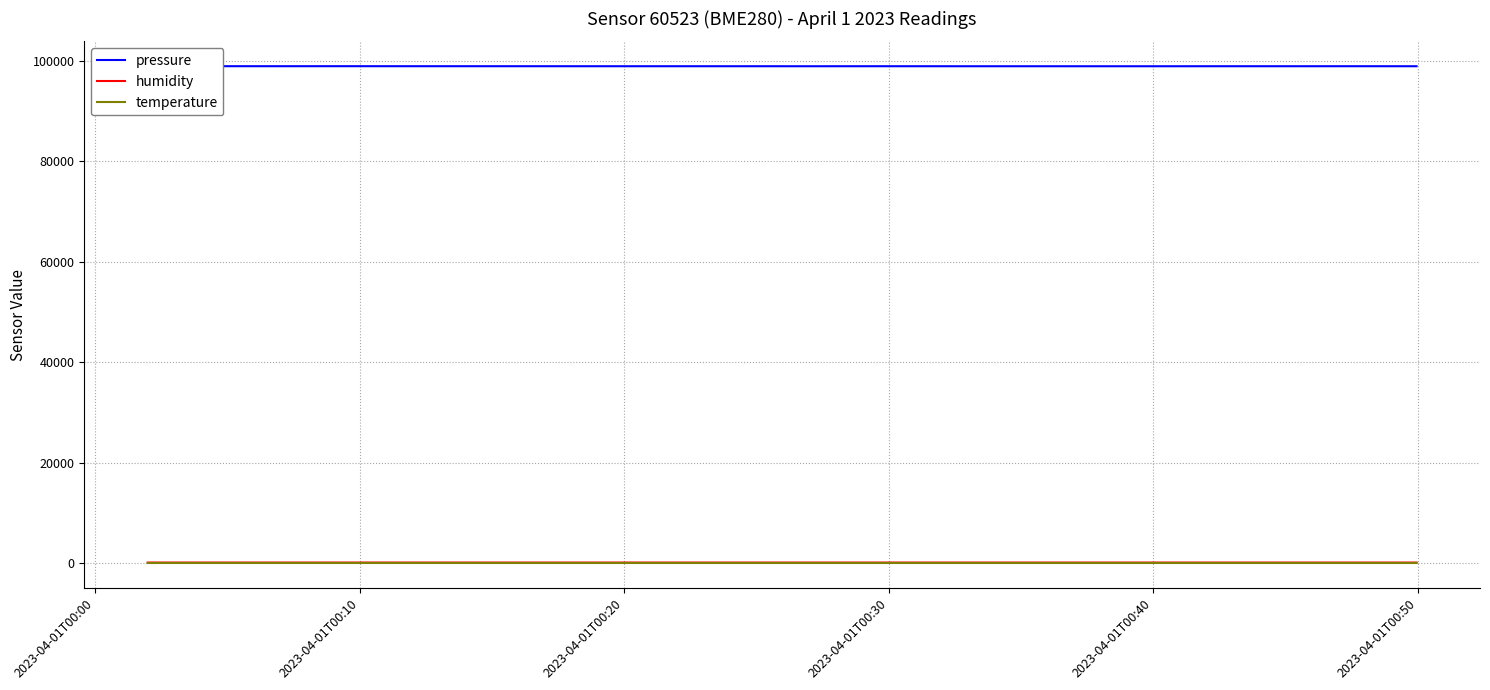

Which series has the largest total across all categories?

pressure